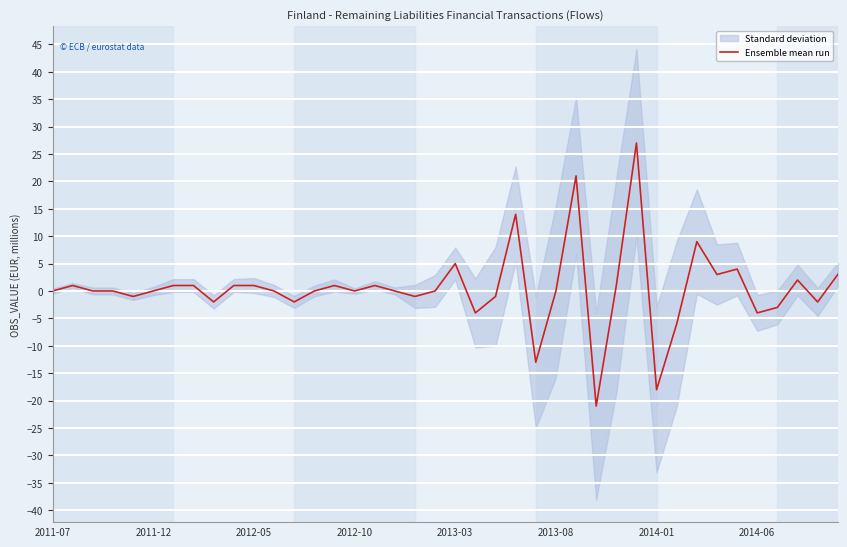

How many points are higher than both their immediate neighbors (excluding endpoints)?

10